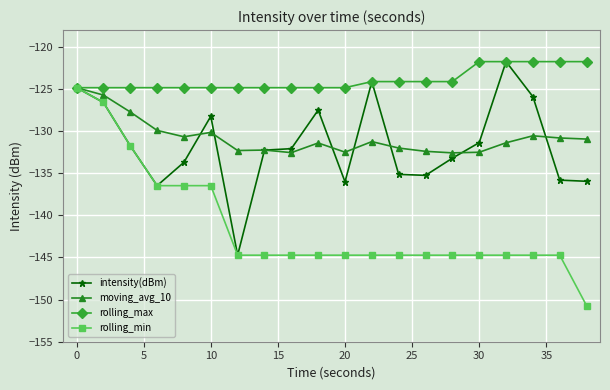

What is the minimum value shown in the chart?

-150.7